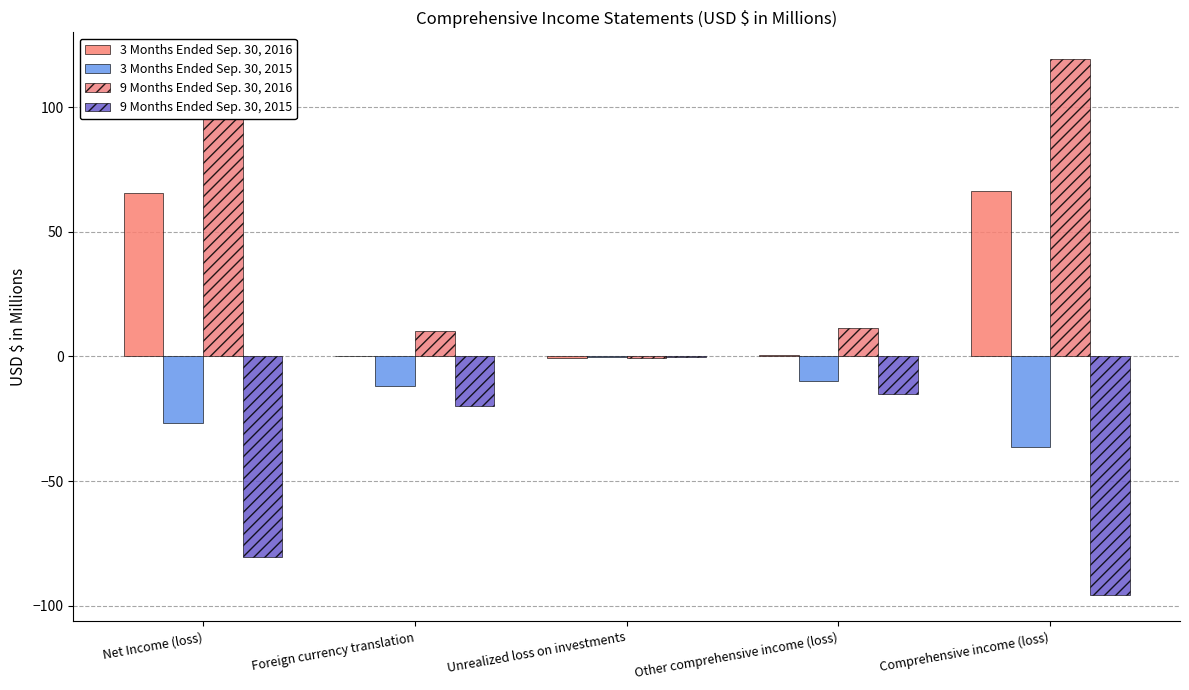

What is the label of the 3rd bar from the left?

Unrealized loss on investments